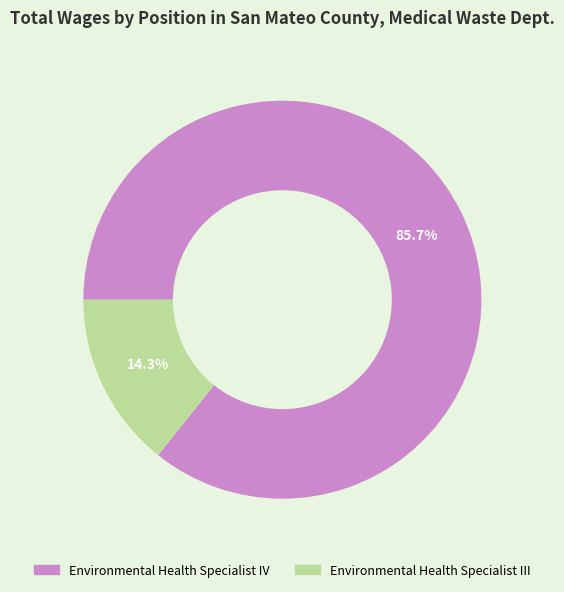

What is the smallest slice in the pie chart?

Environmental Health Specialist III